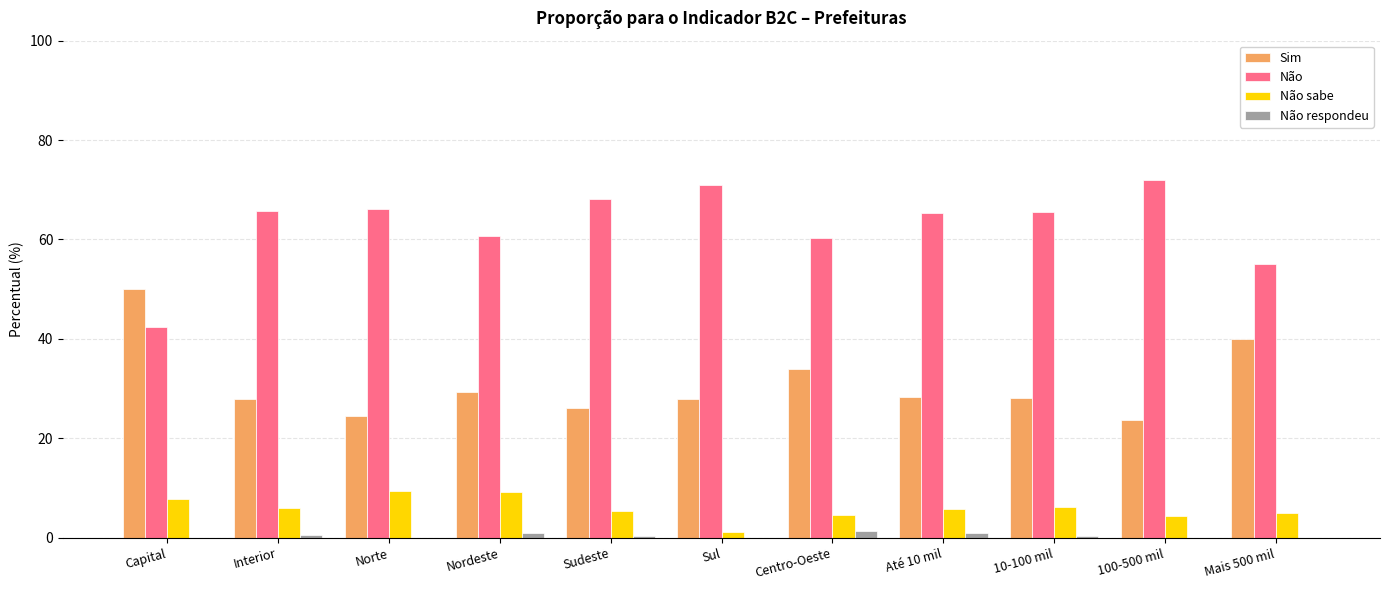

Is the value of Não sabe at Centro-Oeste greater than the value of Sim at Sul?

No